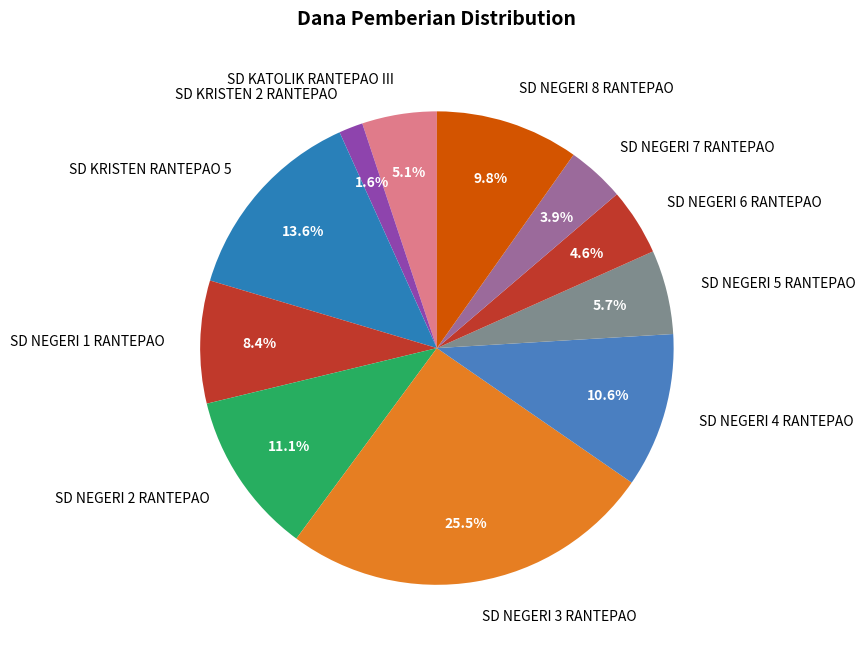

To the nearest percent, what portion does SD KRISTEN RANTEPAO 5 represent?

14%